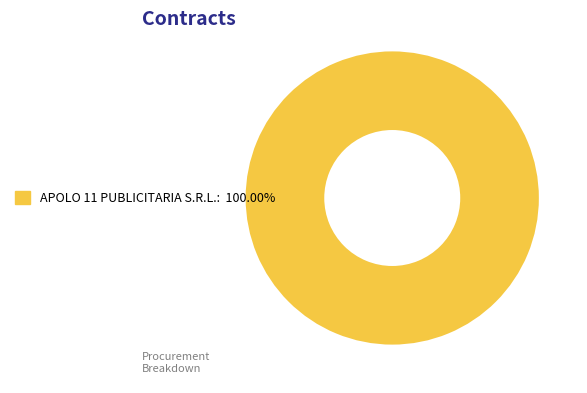

Is there any slice that represents more than half of the pie?

Yes